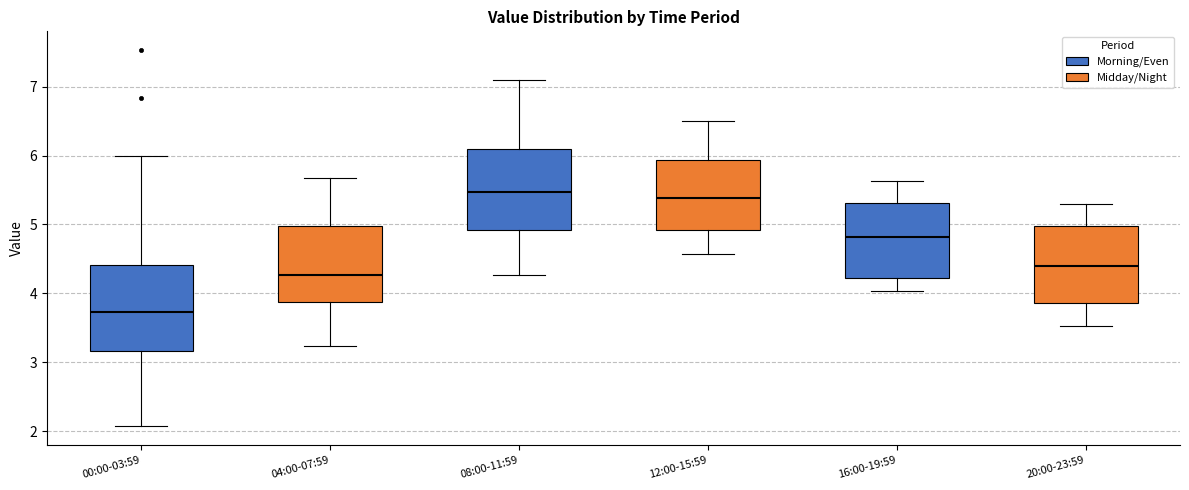

Reading left to right, read every box against the y-axis: the position of its median line, the range the box covers, and the ends of its whiskers. The values are not printed on the chart, so give them approximately, as read against the axis.

00:00-03:59: median 3.7, box 3.2 to 4.4, whiskers 2.1 to 6.0
04:00-07:59: median 4.3, box 3.9 to 5.0, whiskers 3.2 to 5.7
08:00-11:59: median 5.5, box 4.9 to 6.1, whiskers 4.3 to 7.1
12:00-15:59: median 5.4, box 4.9 to 5.9, whiskers 4.6 to 6.5
16:00-19:59: median 4.8, box 4.2 to 5.3, whiskers 4.0 to 5.6
20:00-23:59: median 4.4, box 3.9 to 5.0, whiskers 3.5 to 5.3